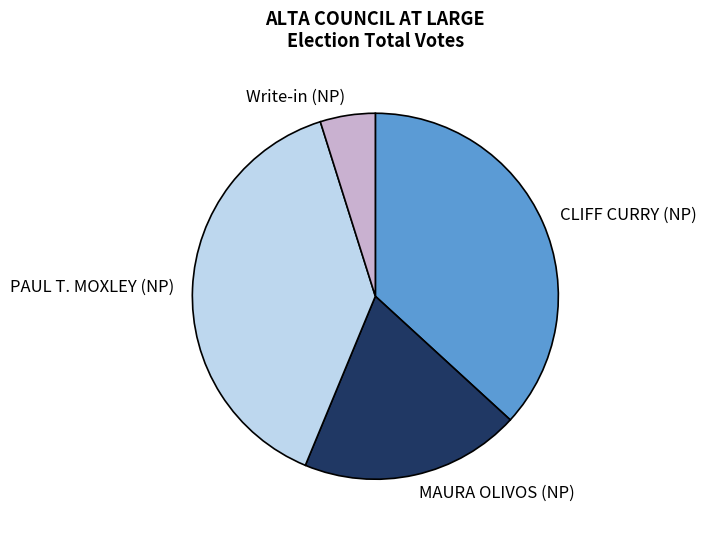

Is it true that Write-in (NP) is 5% of the pie?

True